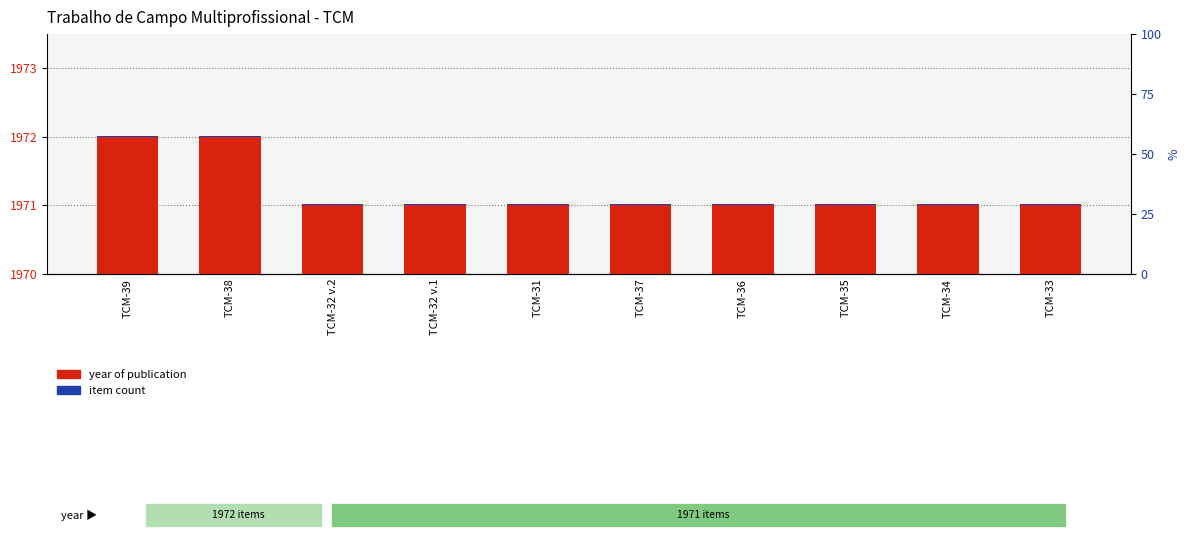

Between TCM-38 and TCM-31, which series saw the biggest shift?

year of publication